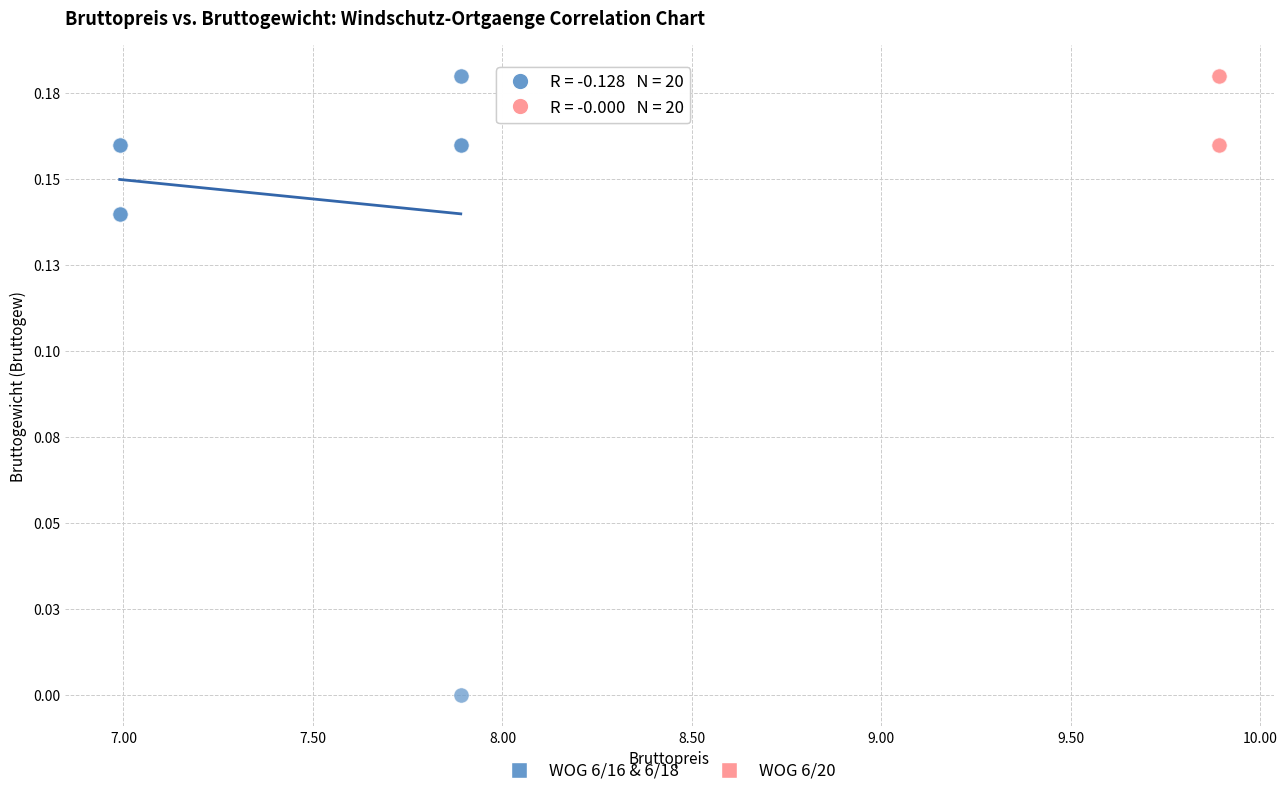

Which series contains the lowest Y value?

WOG 6/16 & 6/18